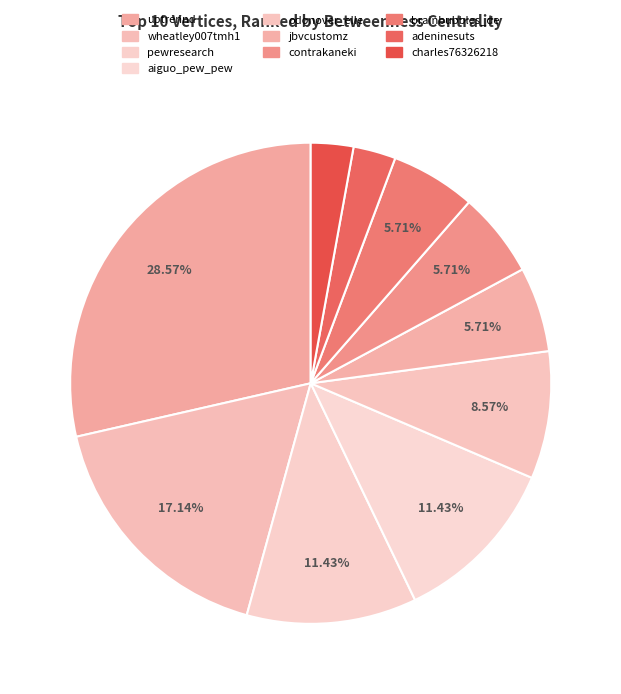

Is there any slice that represents more than half of the pie?

No